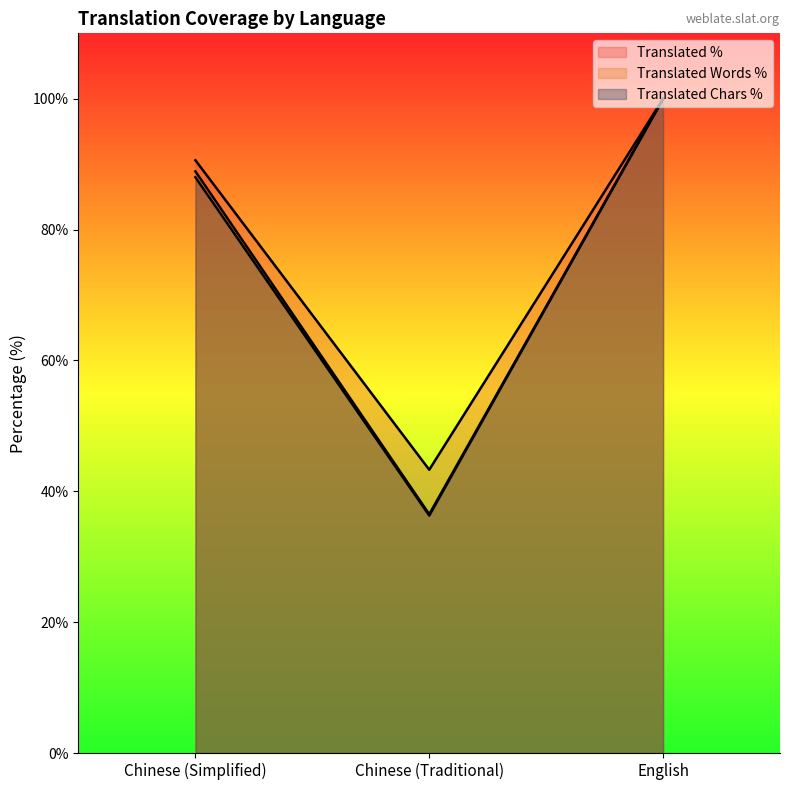

What is the average value of the translated_chars_percent series?

74.8